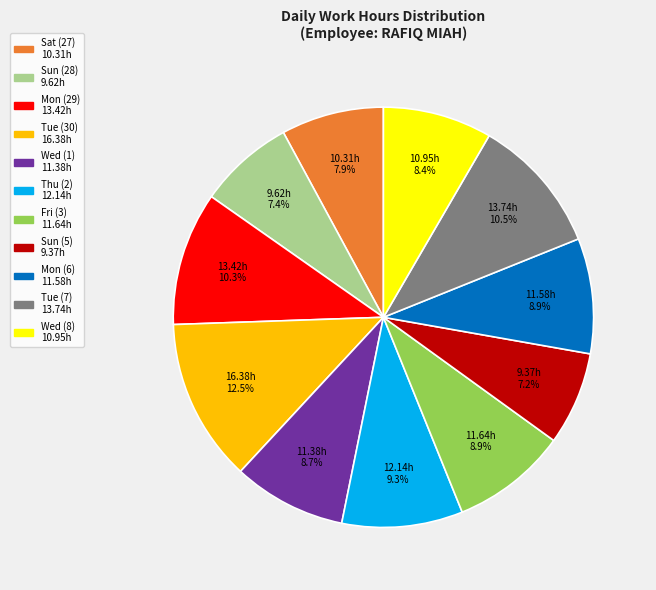

Is there a majority slice in this chart?

No